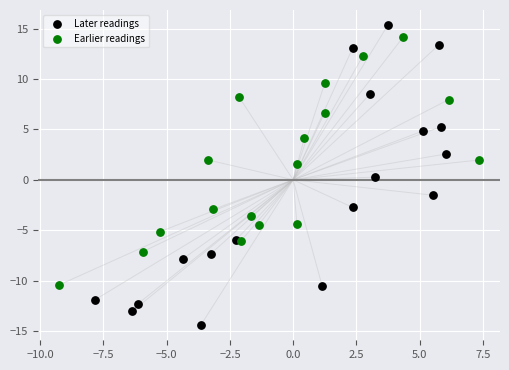

Which series reaches the minimum Y coordinate?

Later readings